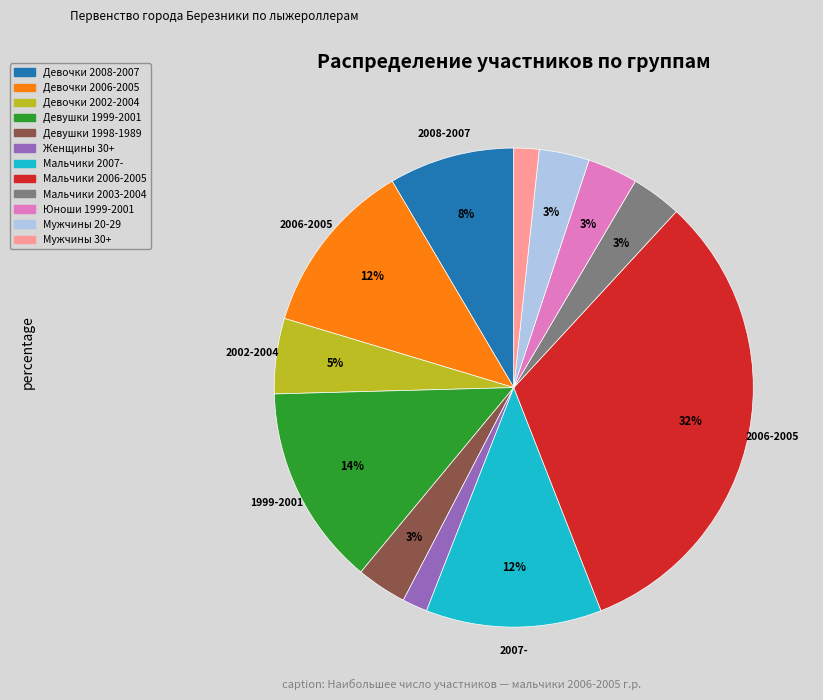

The Девочки 2006-2005 slice represents 24% of the pie. True or false?

False